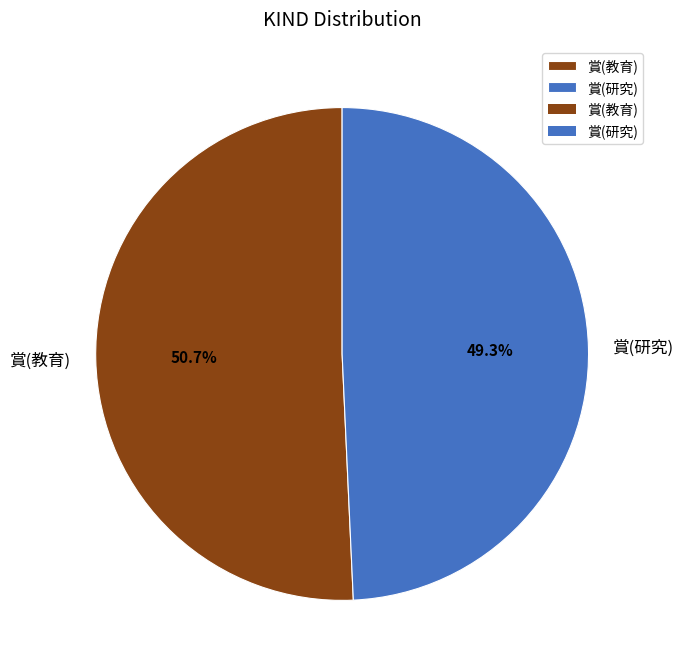

To the nearest percent, what is the difference between the largest and smallest slice percentages?

1%